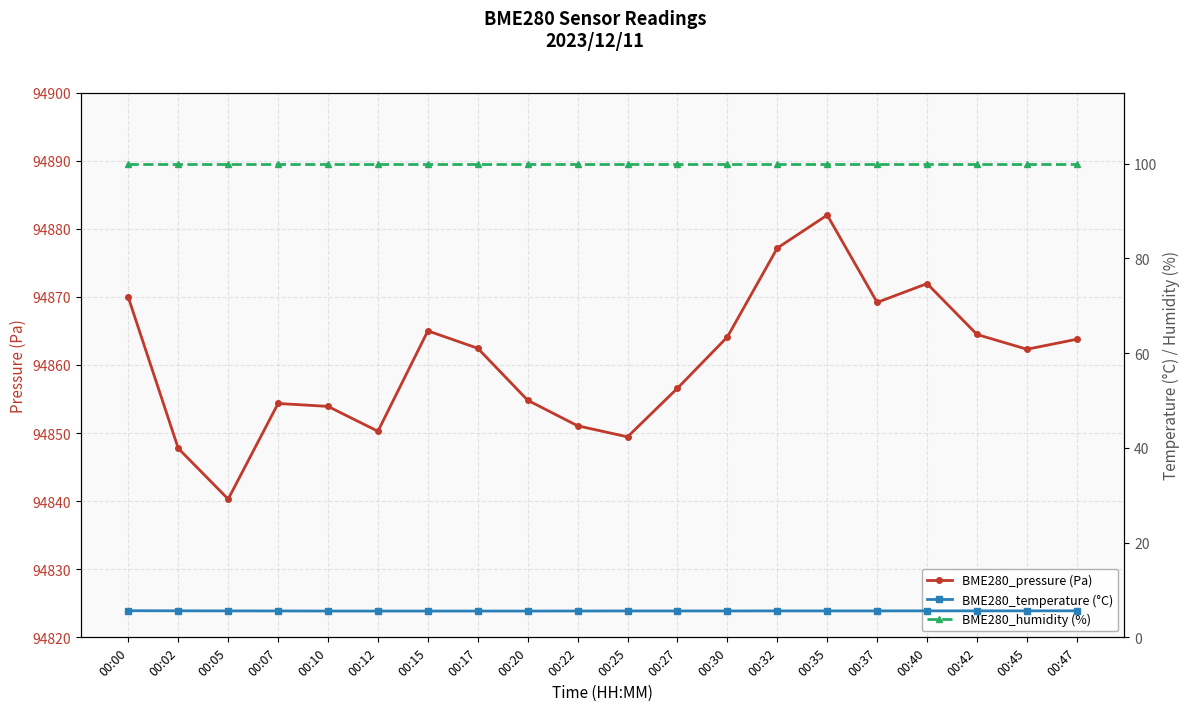

What is the lowest value of the BME280_temperature (°C) series?

5.5